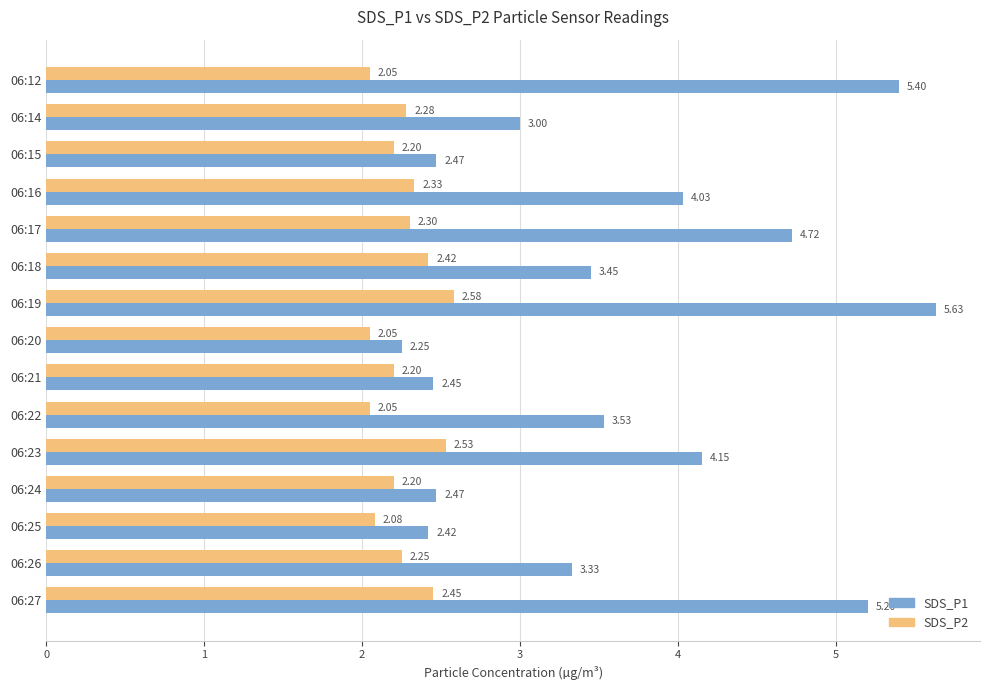

At how many categories does at least one series exceed 4?

6